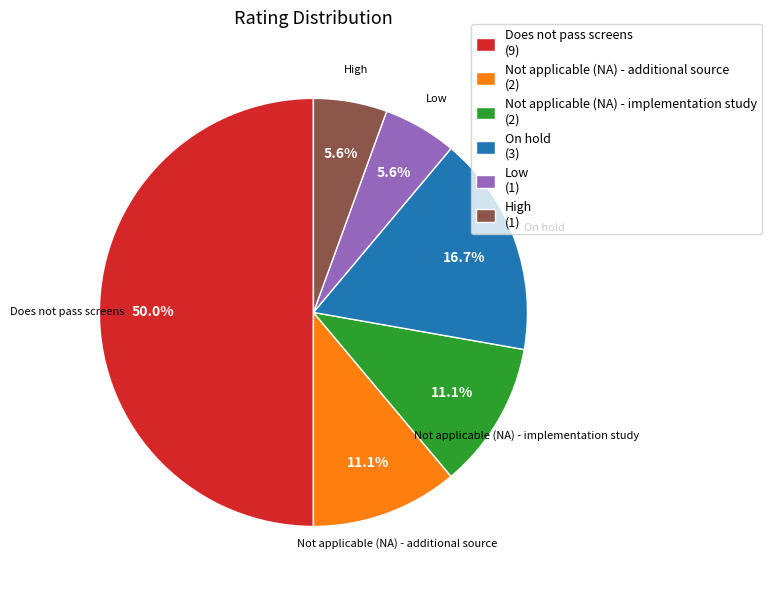

Is it true that Not applicable (NA) - additional source is 11% of the pie?

True